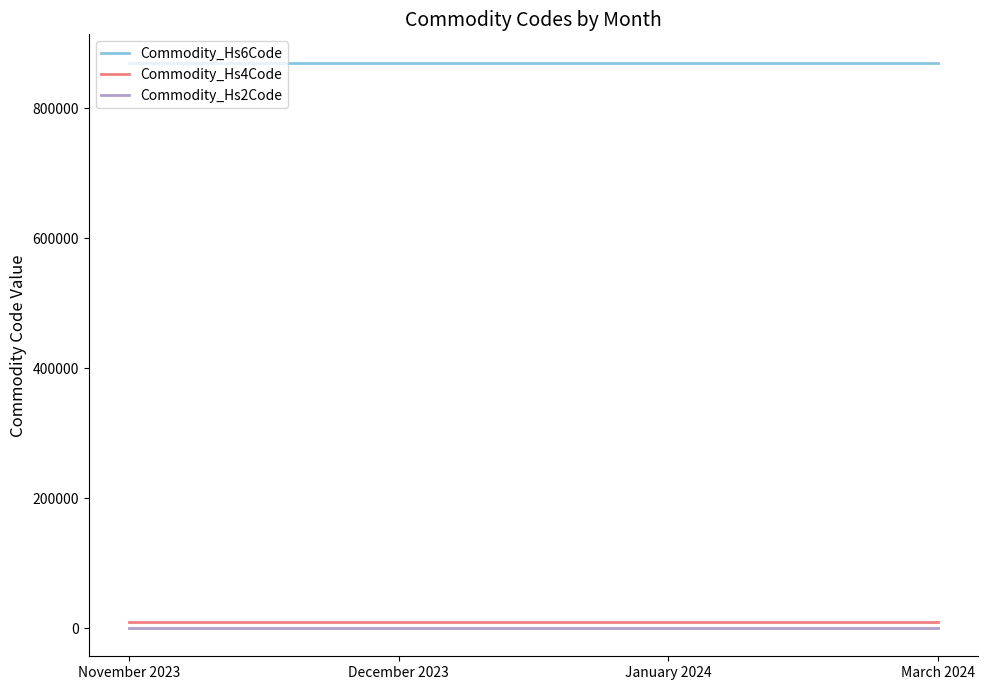

The value of Commodity_Hs4Code at March 2024 is 8703. True or false?

True